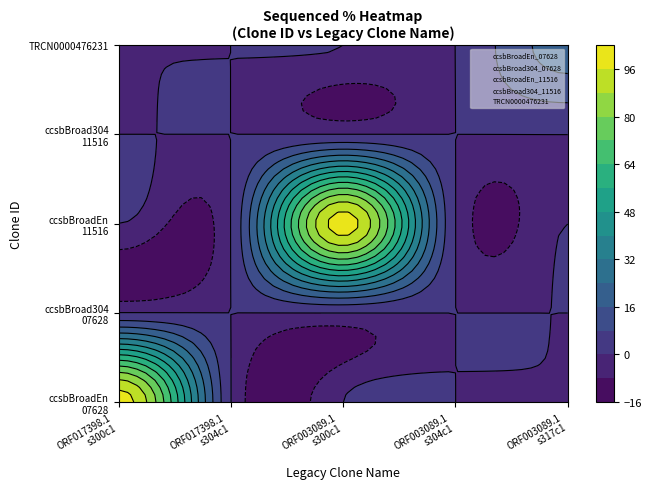

Between ccsbBroadEn_11516 and ccsbBroad304_11516, which series saw the biggest shift?

ORF003089.1_s300c1